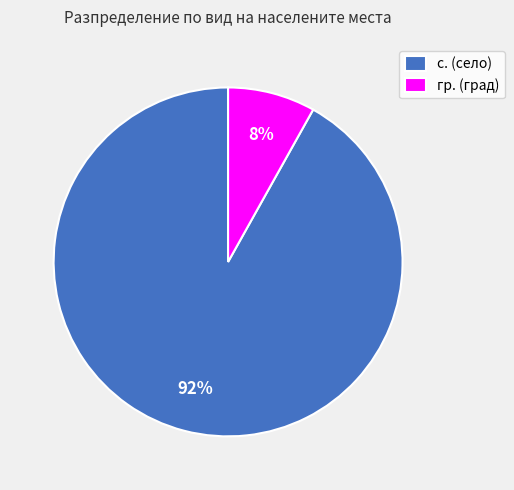

Which slice represents more than half of the pie?

с.